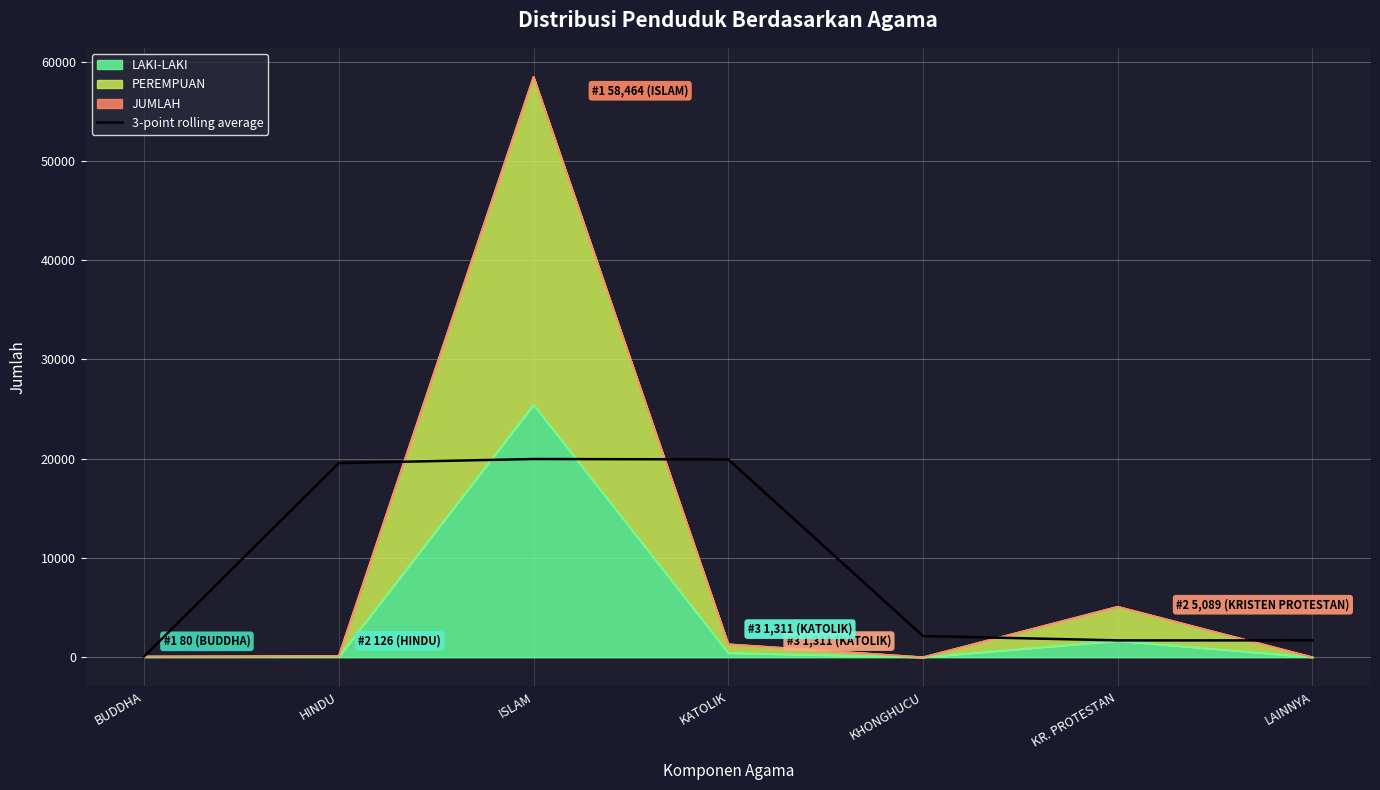

Which has a higher value, LAINNYA or BUDDHA?

LAINNYA